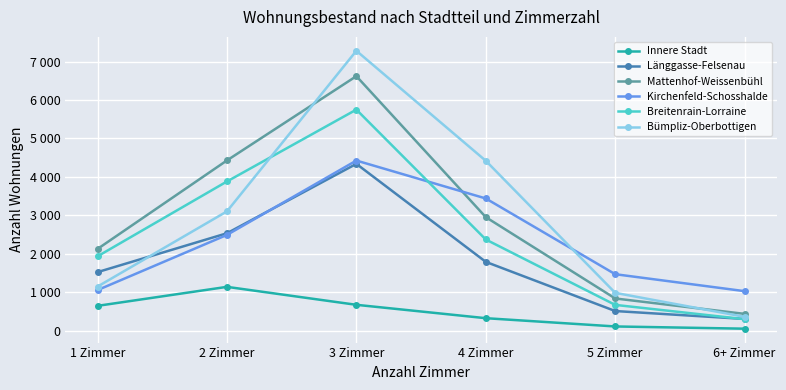

At how many categories does at least one series exceed 3818?

3